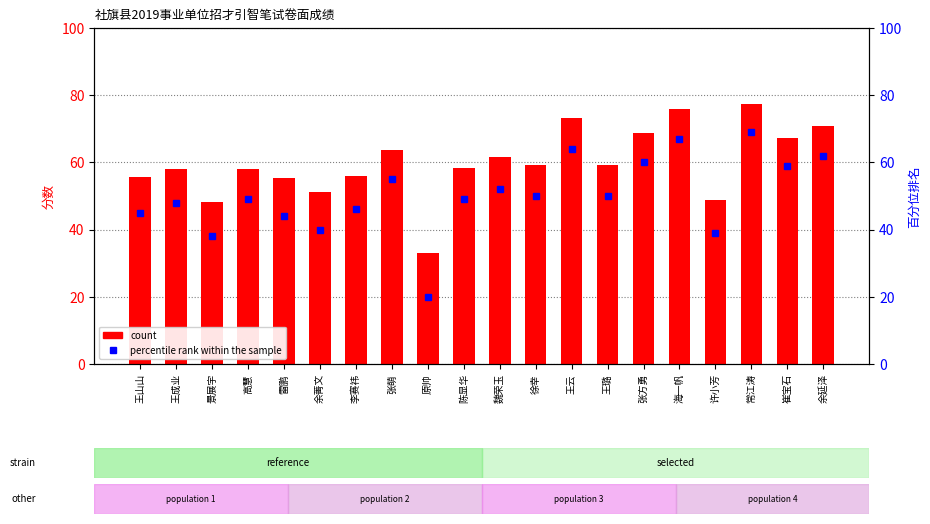

The count series shows 33.9 at 常江涛. True or false?

False